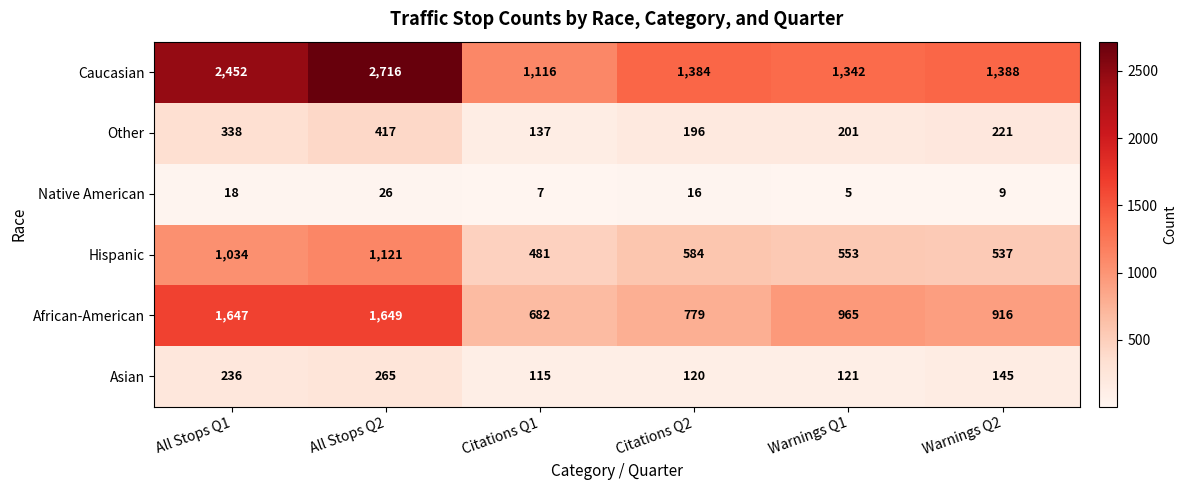

Count the number of data series in this chart.

6